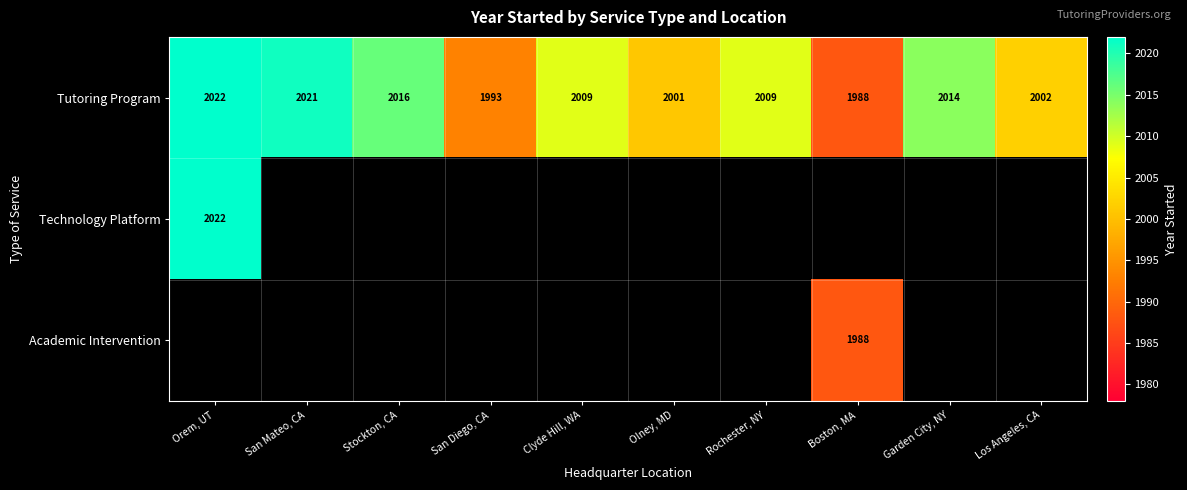

Which has a higher value, Los Angeles, CA or San Diego, CA?

Los Angeles, CA